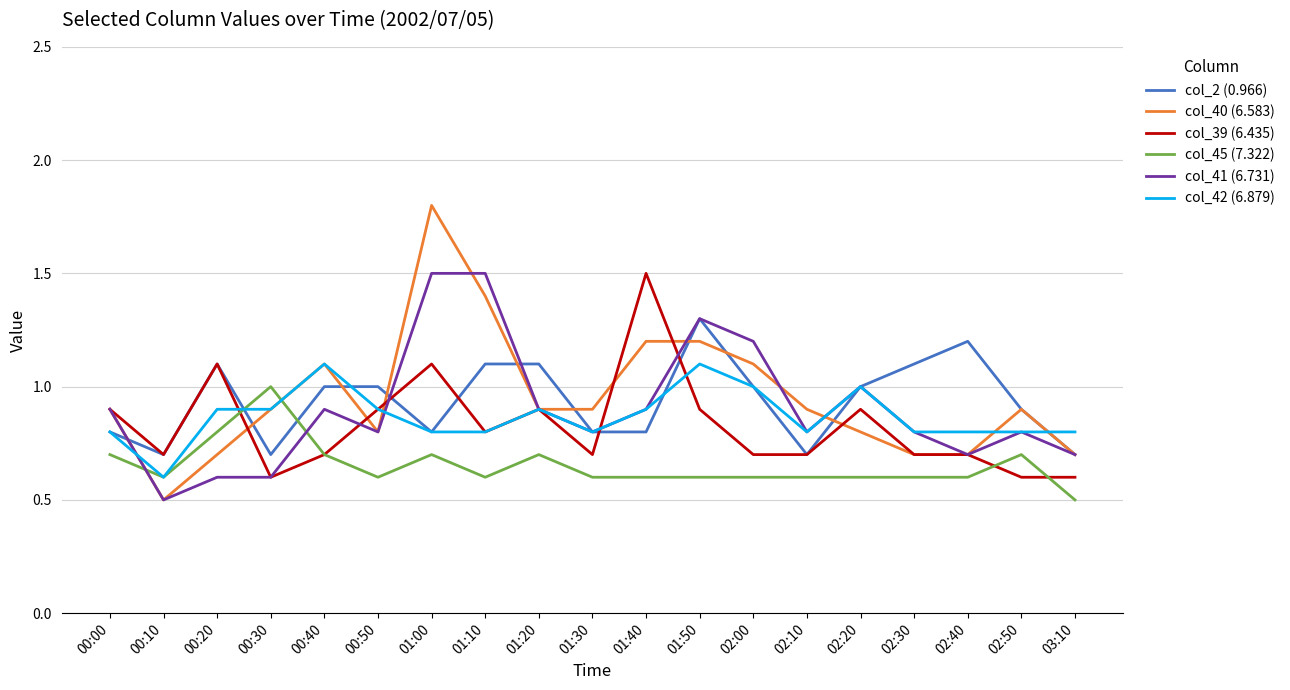

True or false: col_45 (7.322) has a value of 0.9 at 02:00.

False